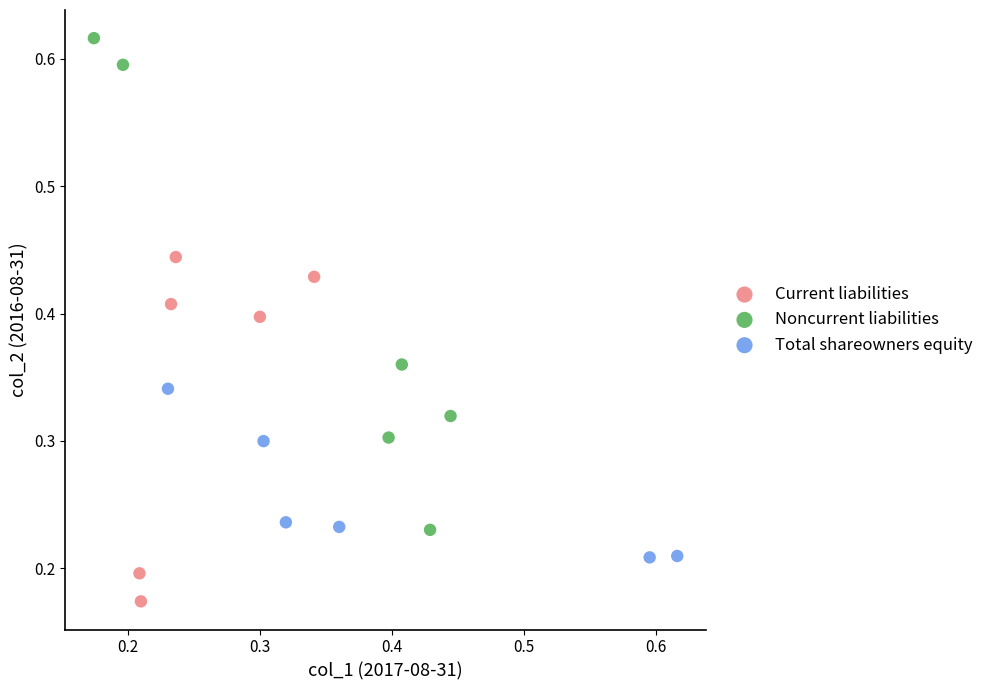

Which series has the largest Y range (max minus min)?

Noncurrent liabilities